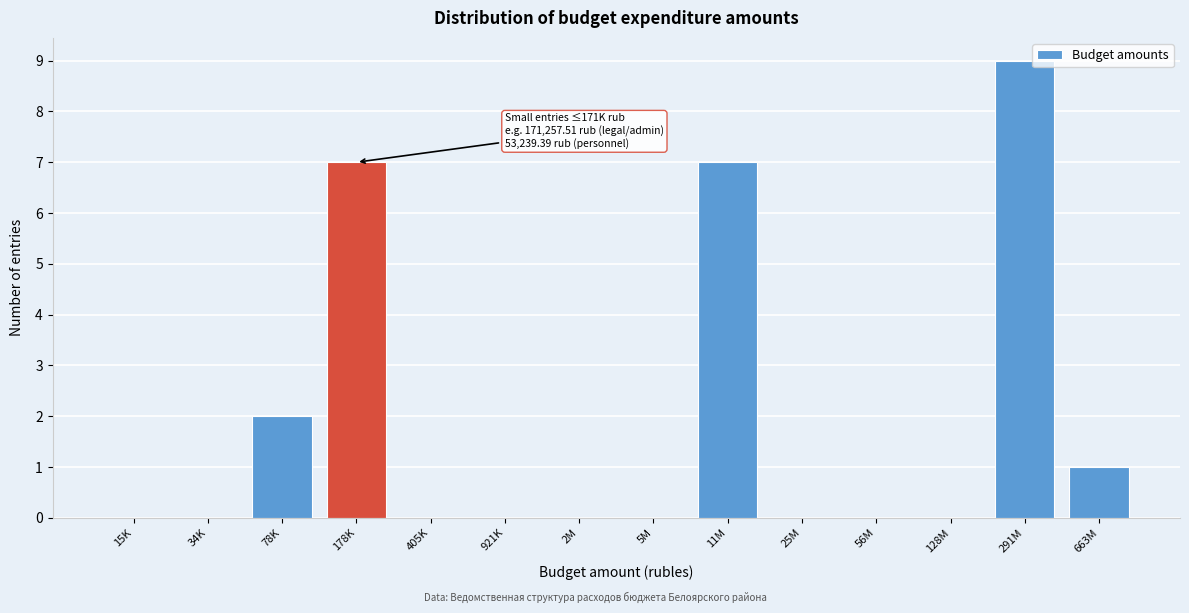

Reading right to left, extract all data points from this chart.

663M=1	291M=9	128M=0	56M=0	25M=0	11M=7	5M=0	2M=0	921K=0	405K=0	178K=7	78K=2	34K=0	15K=0